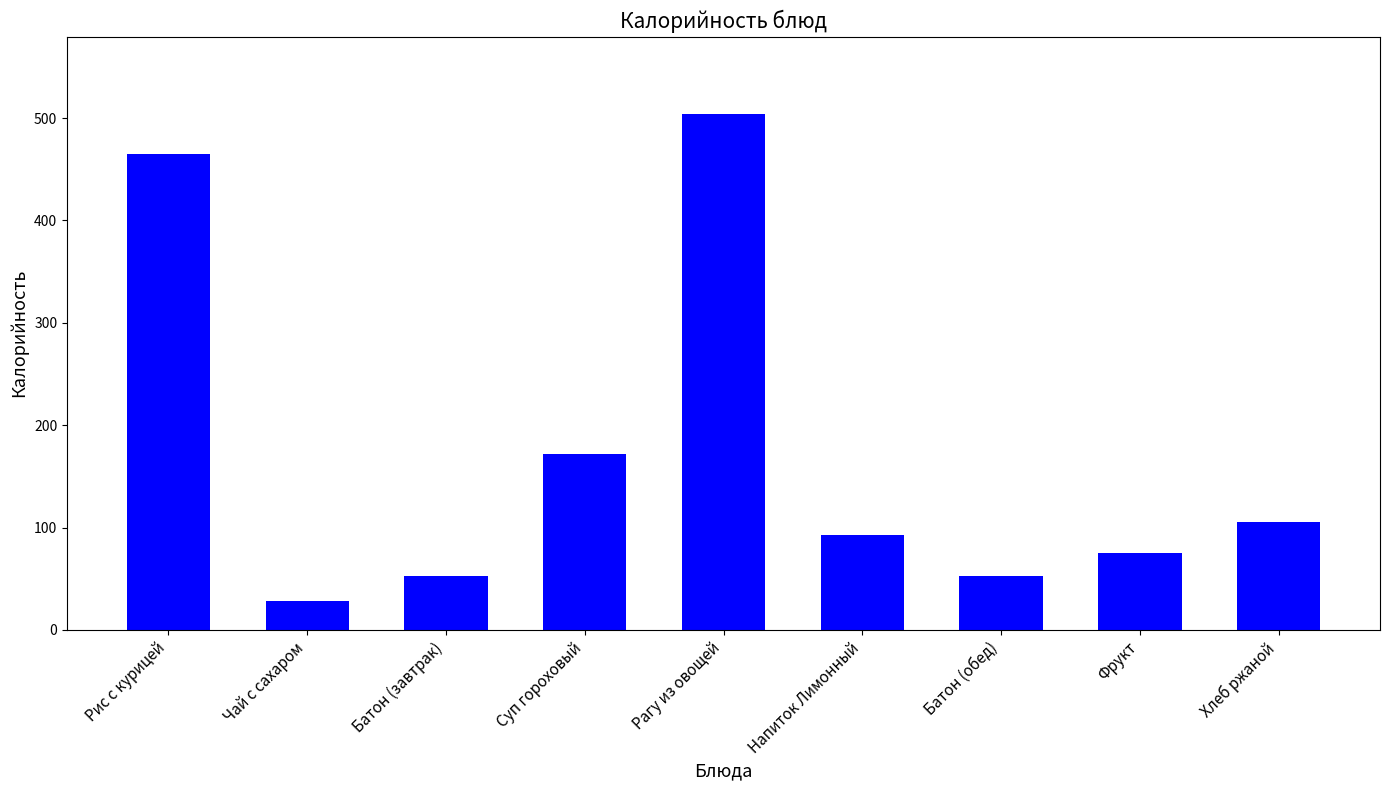

What is the change in value from Рис с курицей to Батон (обед)?

-412